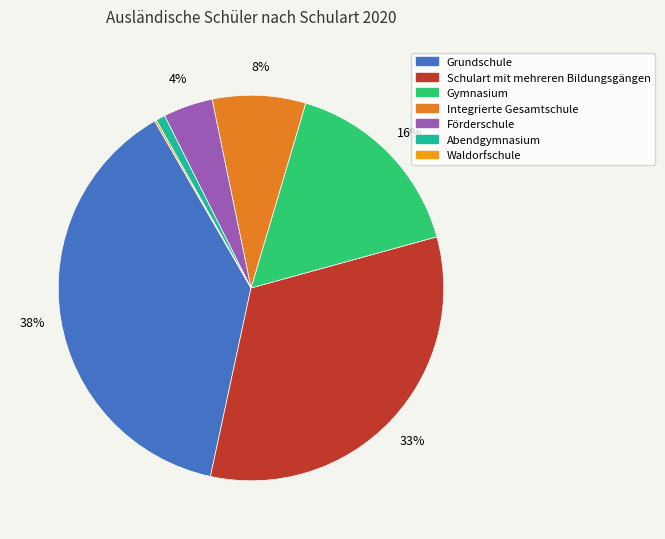

Which category has the biggest portion of the pie?

Grundschule